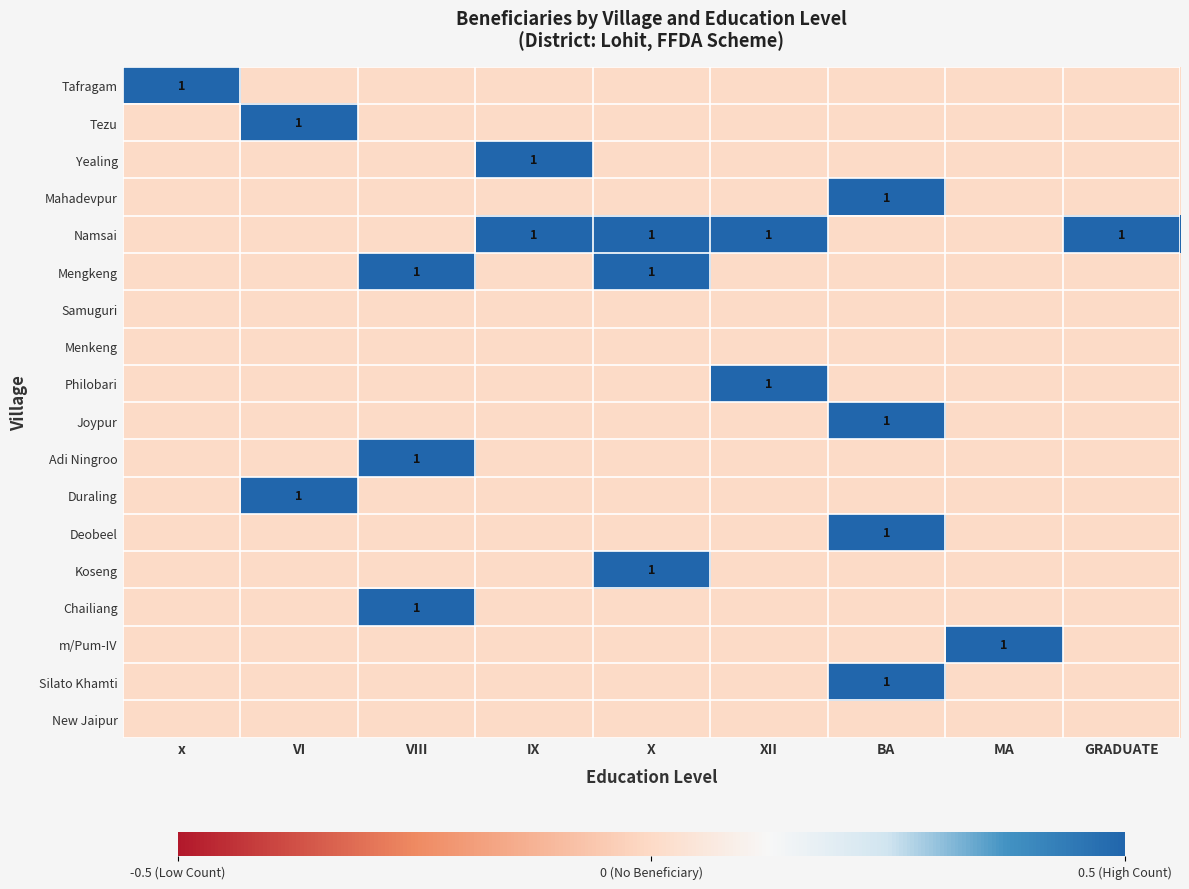

True or false: Philobari has a value of 1 at XII.

True